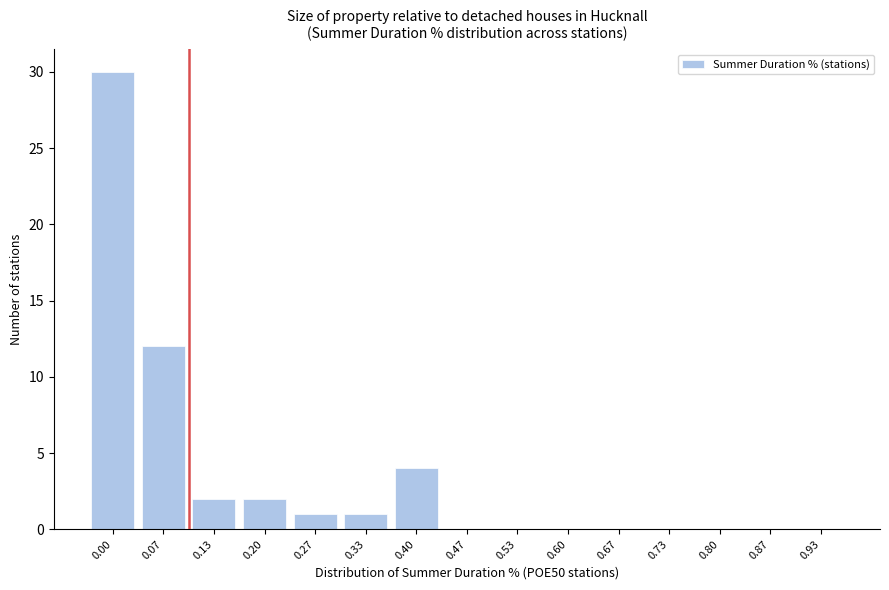

Reading left to right, list all the values displayed in this chart.

0.00=30	0.07=12	0.13=2	0.20=2	0.27=1	0.33=1	0.40=4	0.47=0	0.53=0	0.60=0	0.67=0	0.73=0	0.80=0	0.87=0	0.93=0